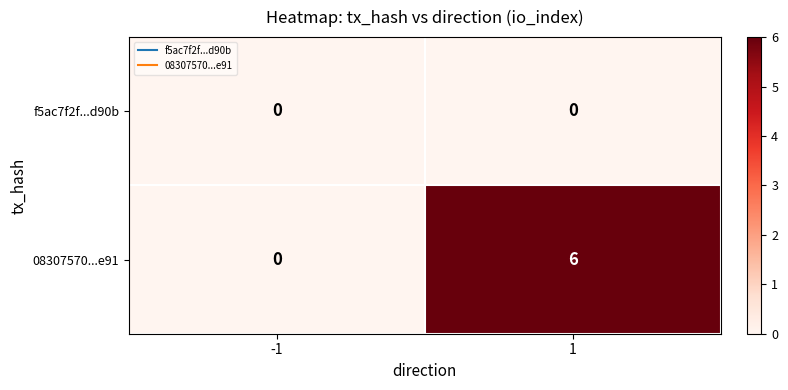

At 1, list the series in order from largest to smallest.

08307570...e91, f5ac7f2f...d90b